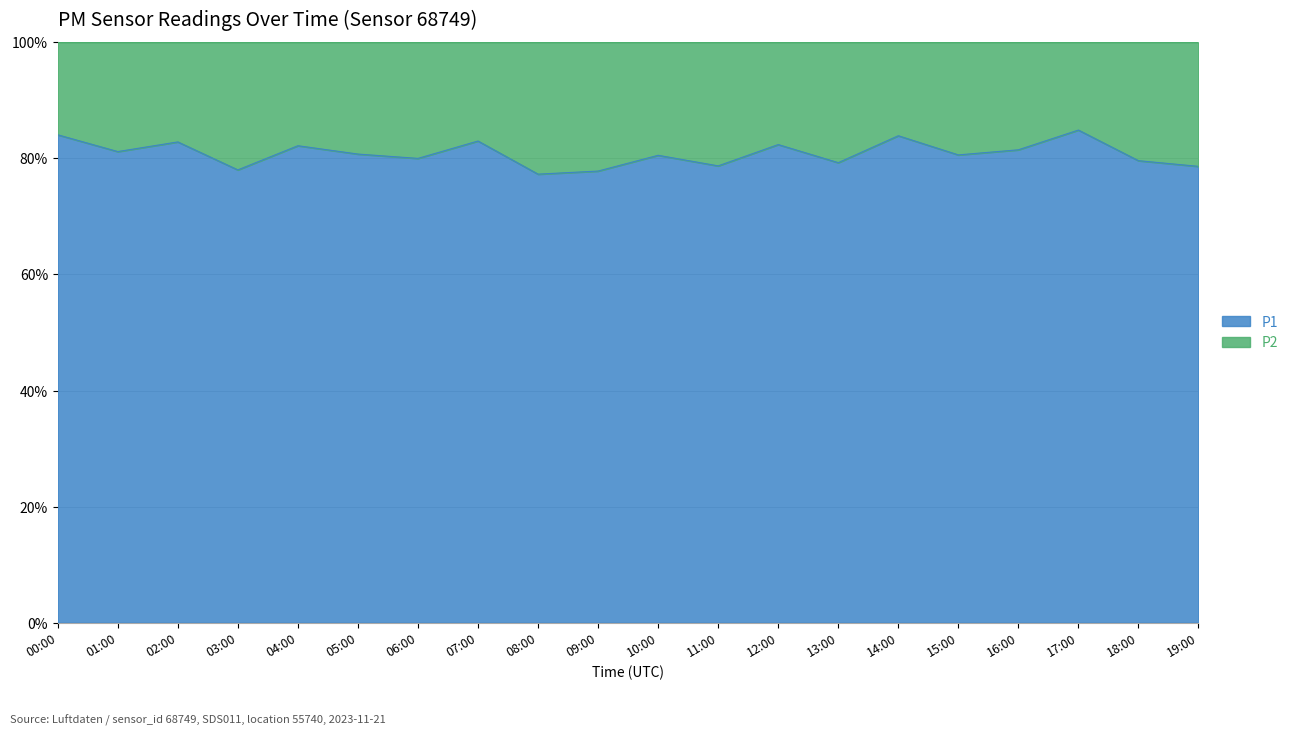

Does the chart have visible grid lines?

Yes